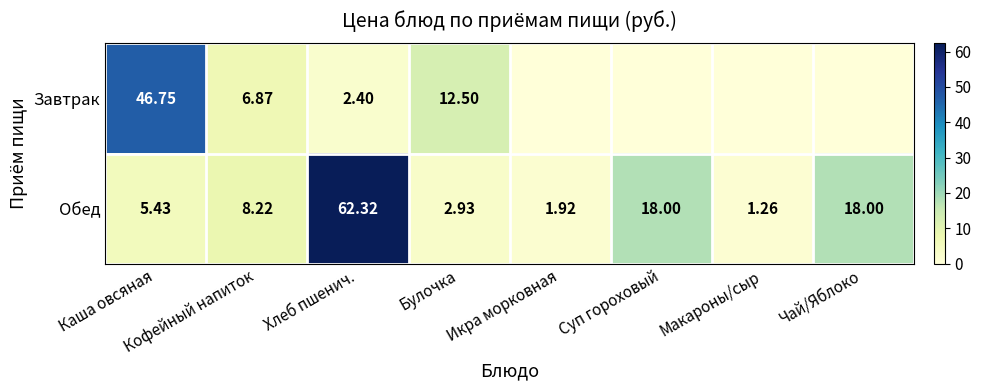

At which label does Обед reach its minimum?

Макароны/сыр